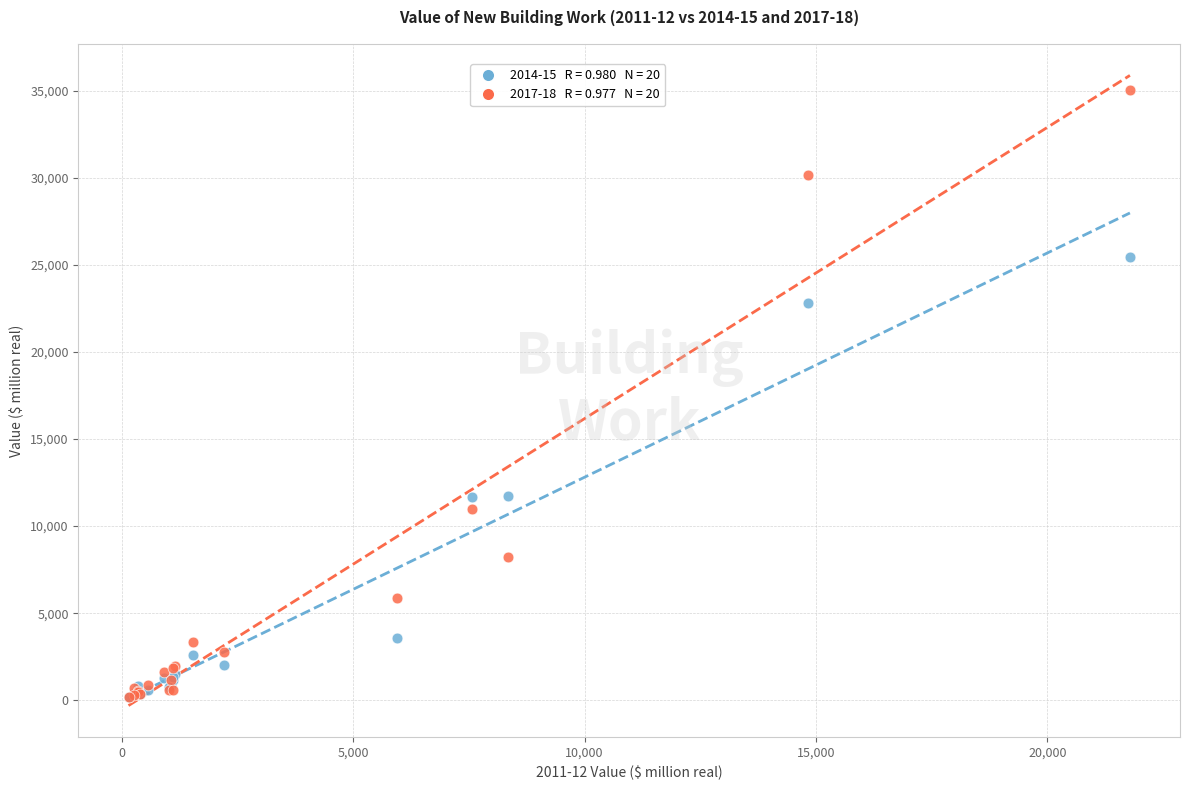

Across all series, what Y value is closest to 17608?

22799.7